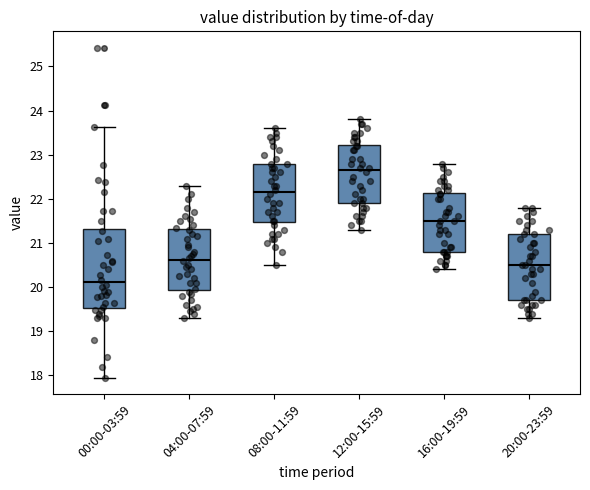

Which box is the tallest, from its lower edge to its upper edge?

00:00-03:59